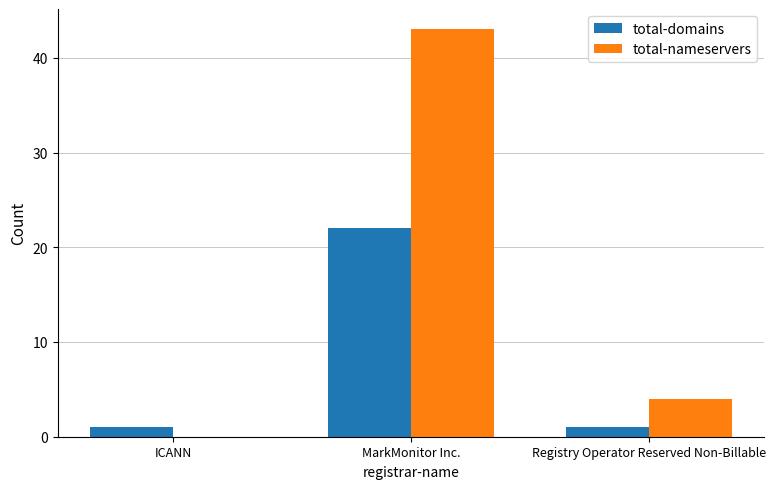

Reading right to left, transcribe all the data shown in this chart.

total-domains: 1	22	1
total-nameservers: 4	43	0